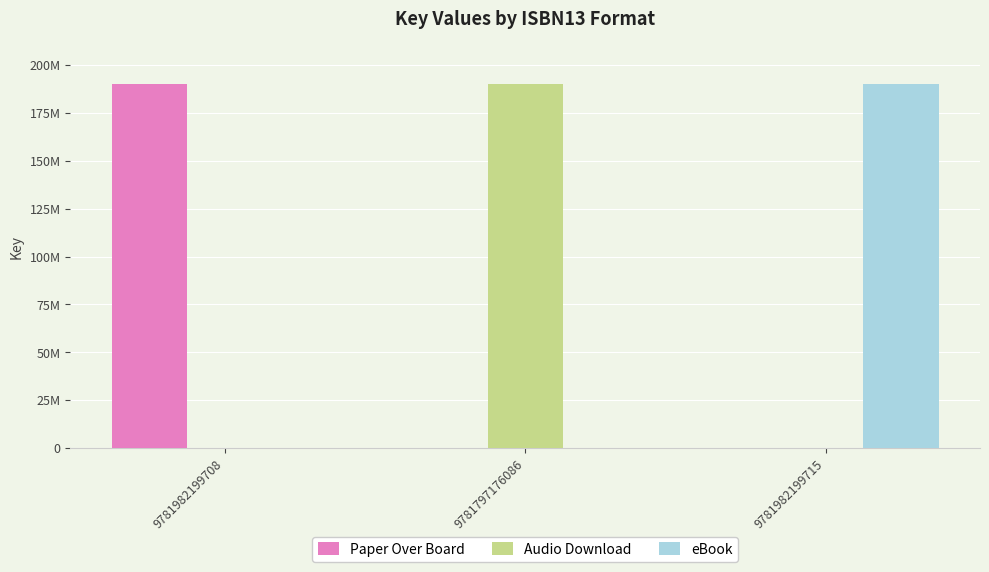

Does the chart contain stacked bars?

No